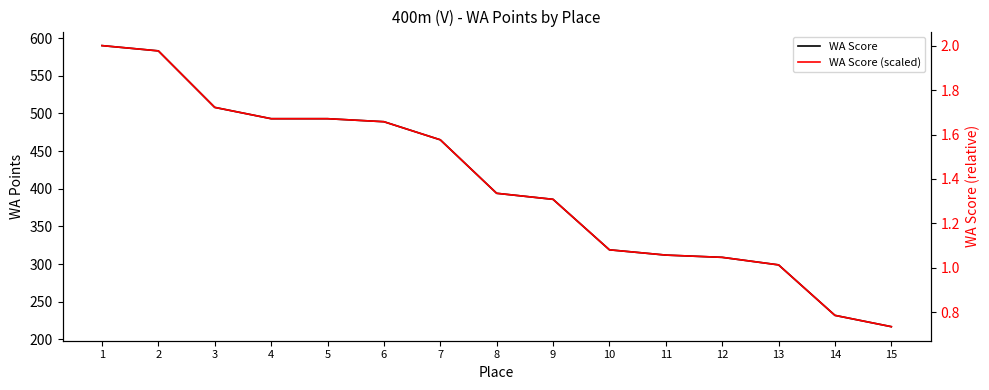

At which label does WA Score reach its peak?

1